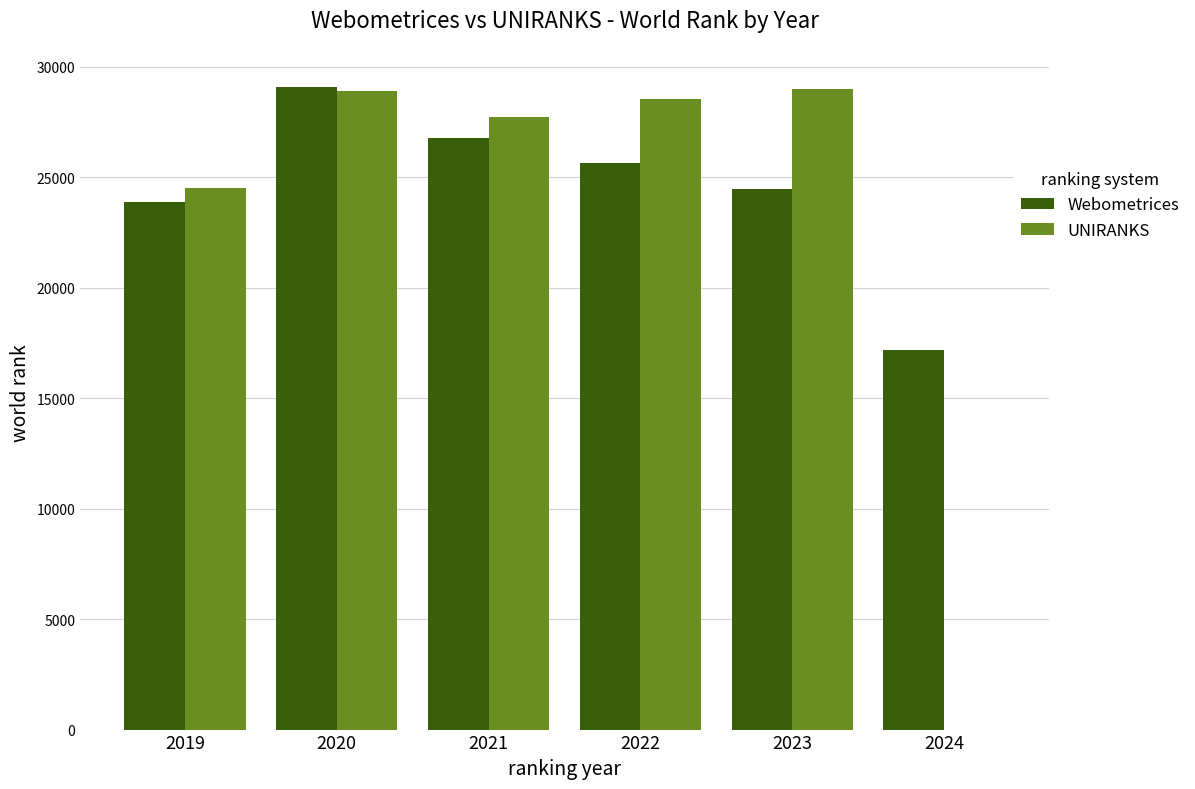

What is the maximum value shown in the chart?

29079